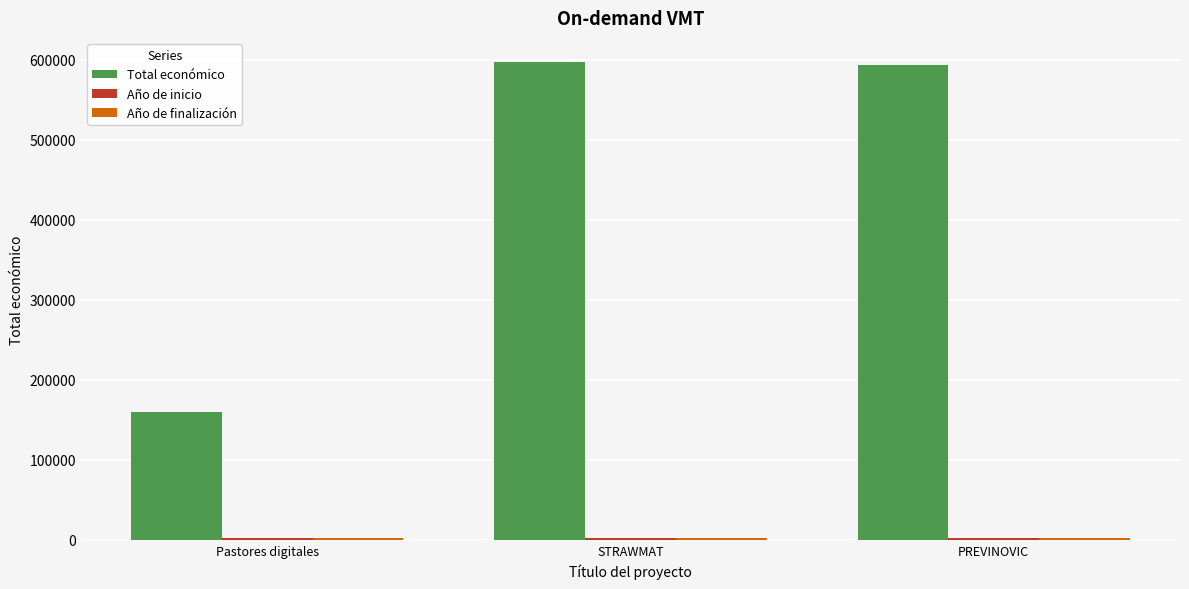

What is the label of the 3rd bar from the right?

Pastores digitales